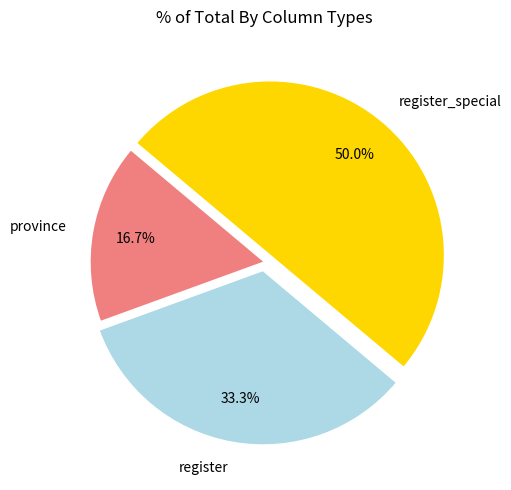

Is it true that province is 17% of the pie?

True